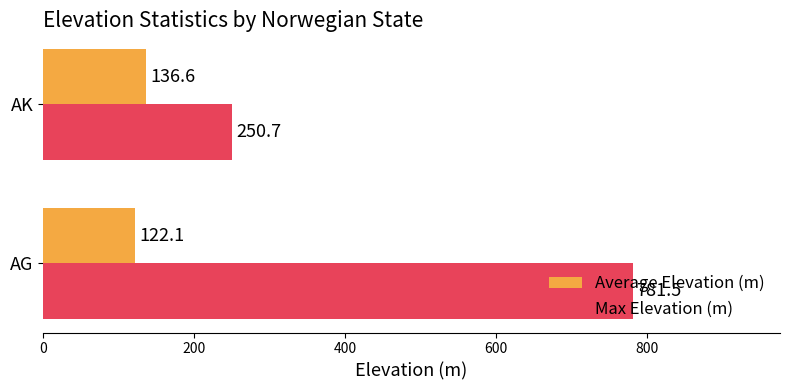

What is the minimum value shown in the chart?

122.1